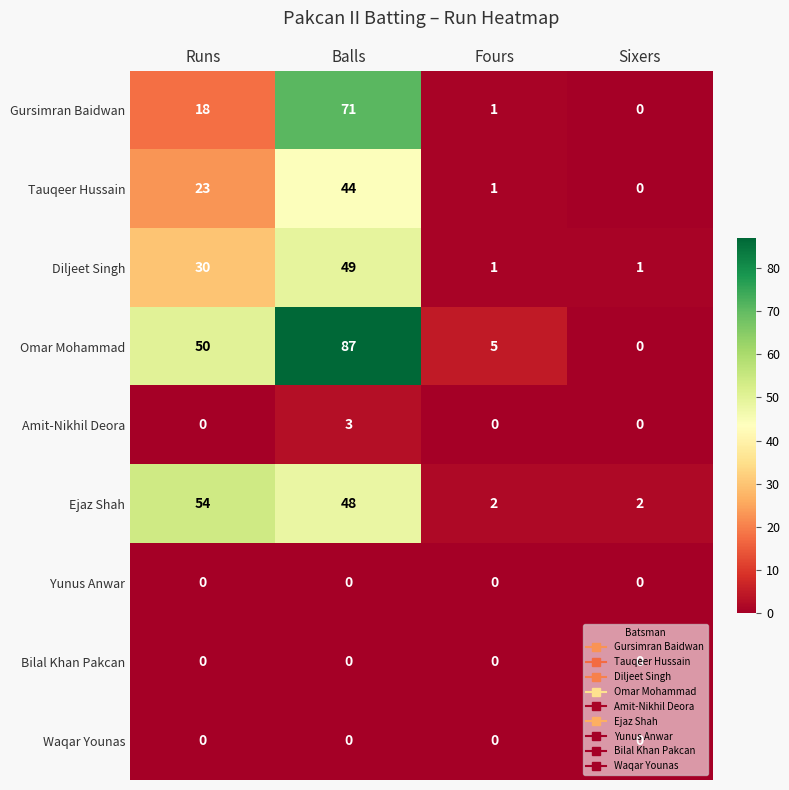

What is the greatest value displayed?

87